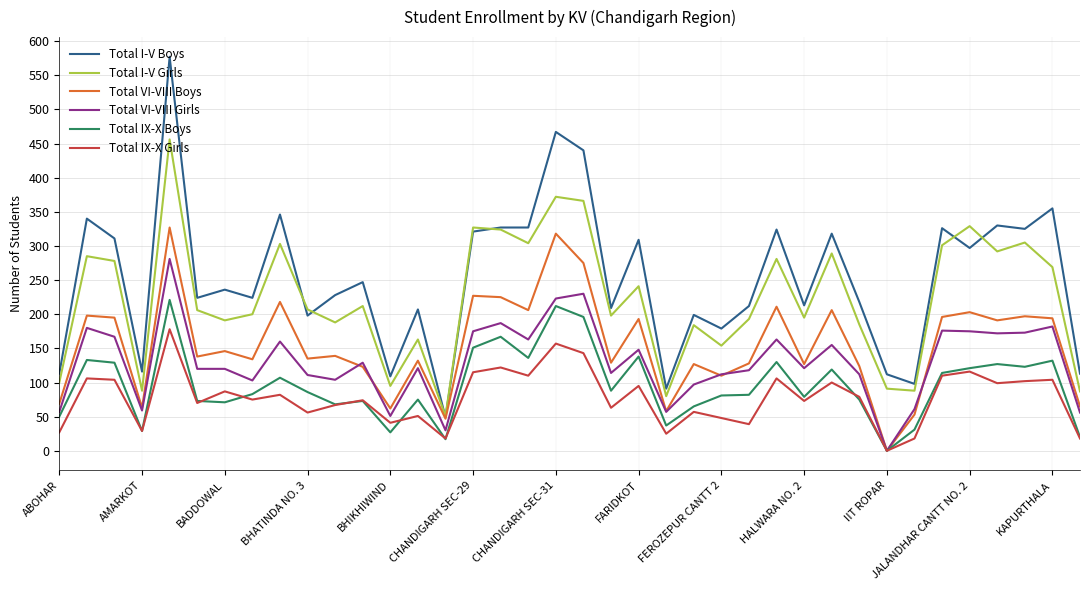

Rank the series by their maximum value, from highest to lowest.

Total I-V Boys, Total I-V Girls, Total VI-VIII Boys, Total VI-VIII Girls, Total IX-X Boys, Total IX-X Girls